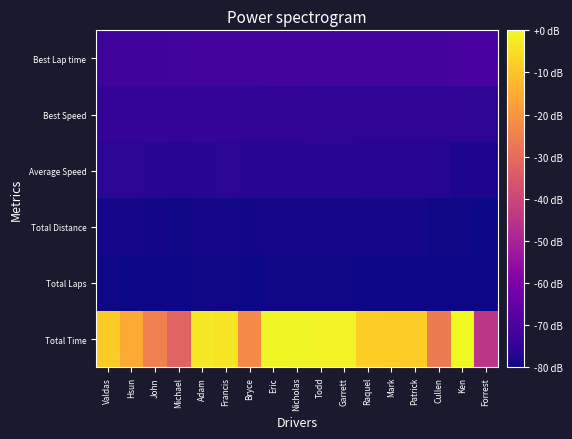

List the series in order of their peak value, highest first.

Total Time, Best Lap time, Best Speed, Average Speed, Total Distance, Total Laps